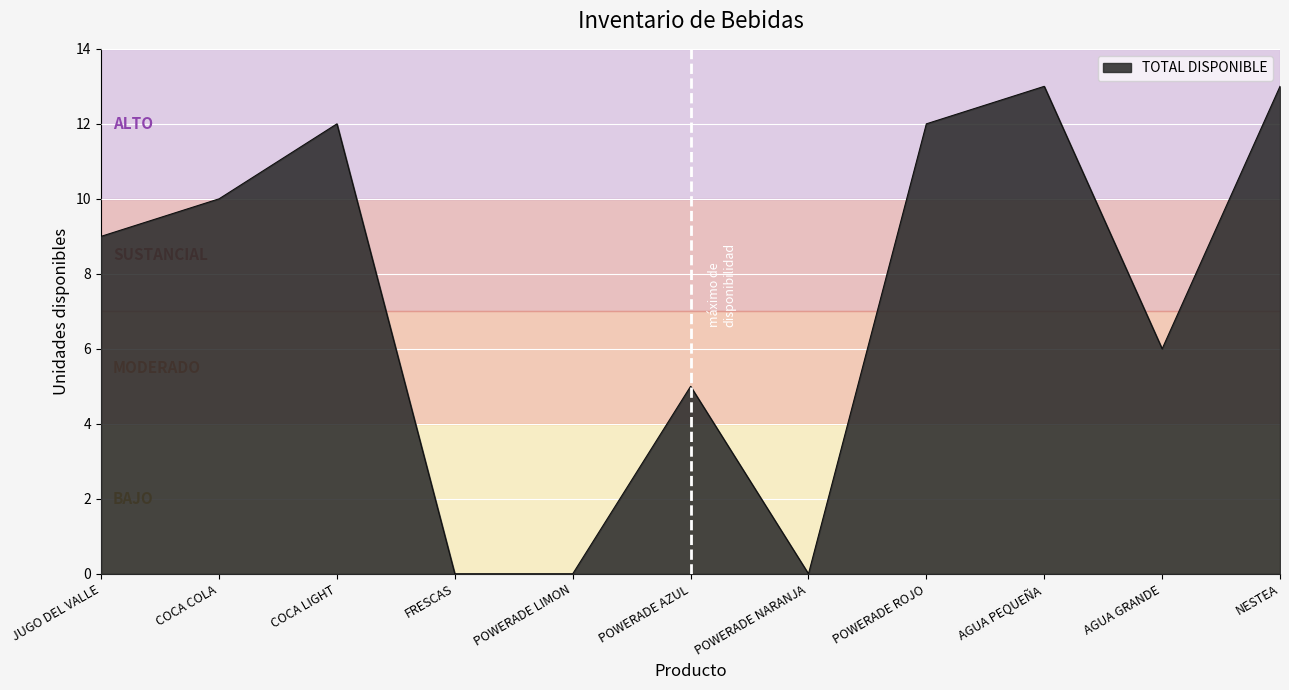

What position from the right is POWERADE ROJO?

4